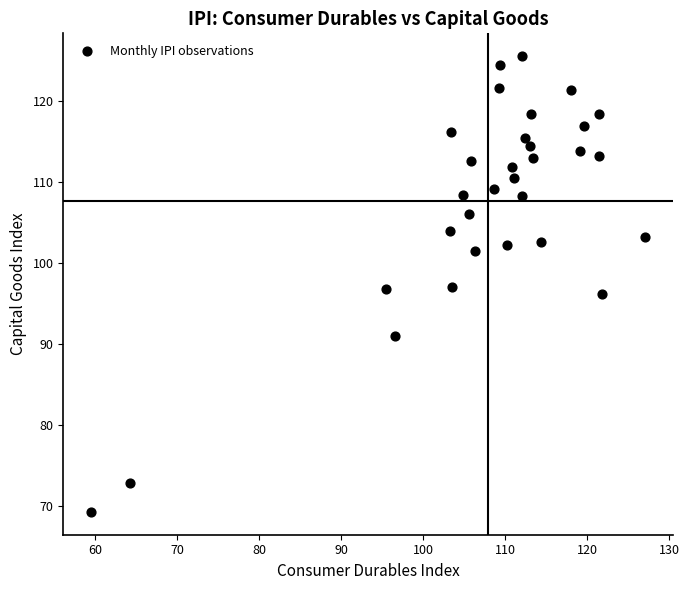

What is the range of X values (max minus min)?

67.6